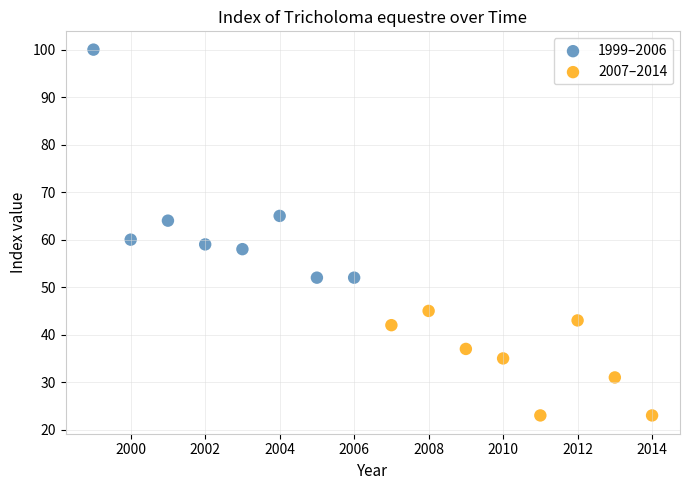

Which series reaches the maximum Y coordinate?

1999–2006